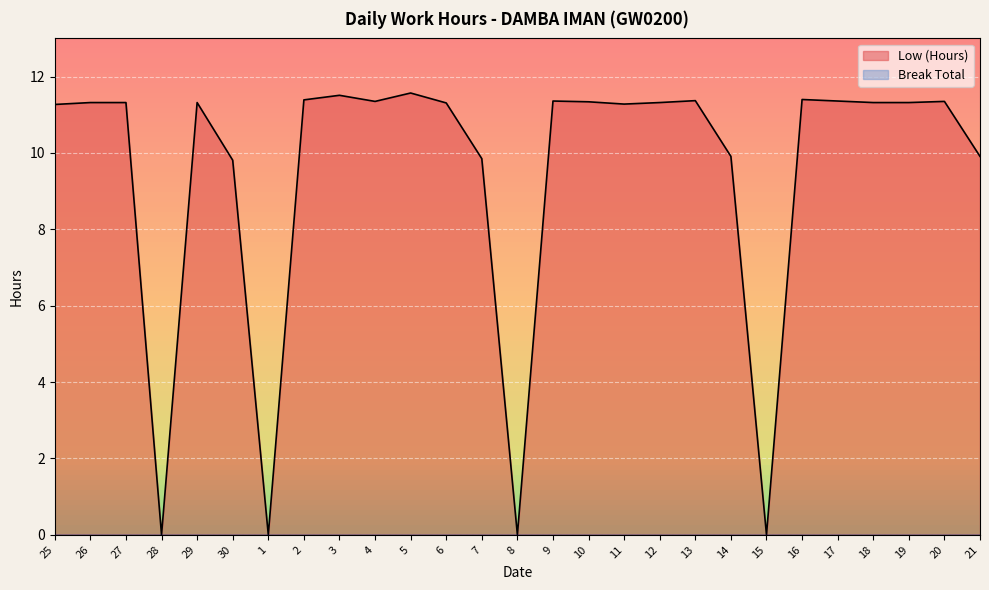

Between 27 and 26, which is larger?

27